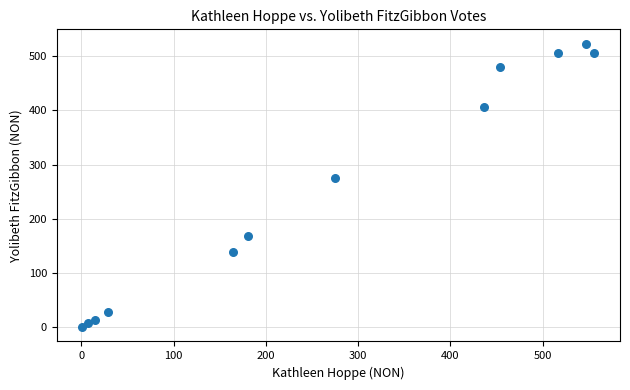

What Y value in the scatter plot is closest to 261?

275